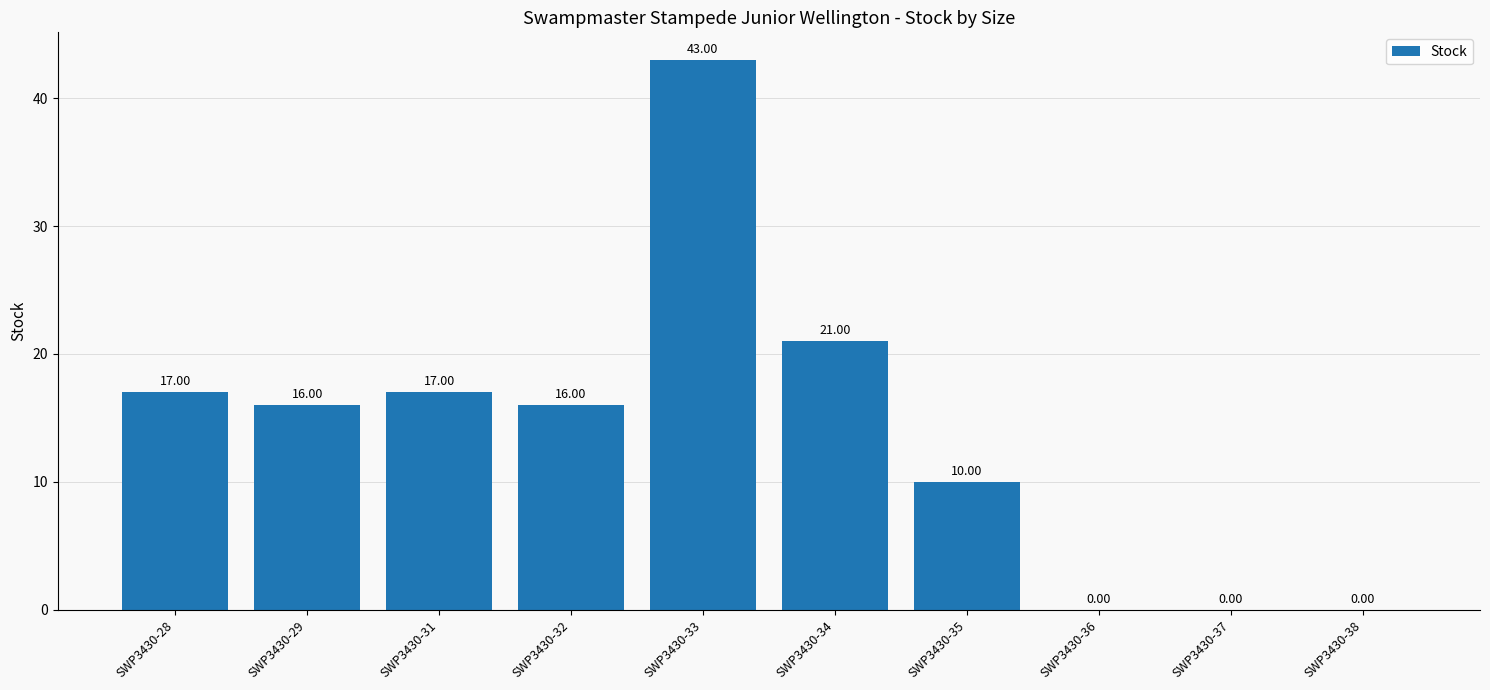

Reading left to right, list all the values displayed in this chart.

SWP3430-28=17	SWP3430-29=16	SWP3430-31=17	SWP3430-32=16	SWP3430-33=43	SWP3430-34=21	SWP3430-35=10	SWP3430-36=0	SWP3430-37=0	SWP3430-38=0